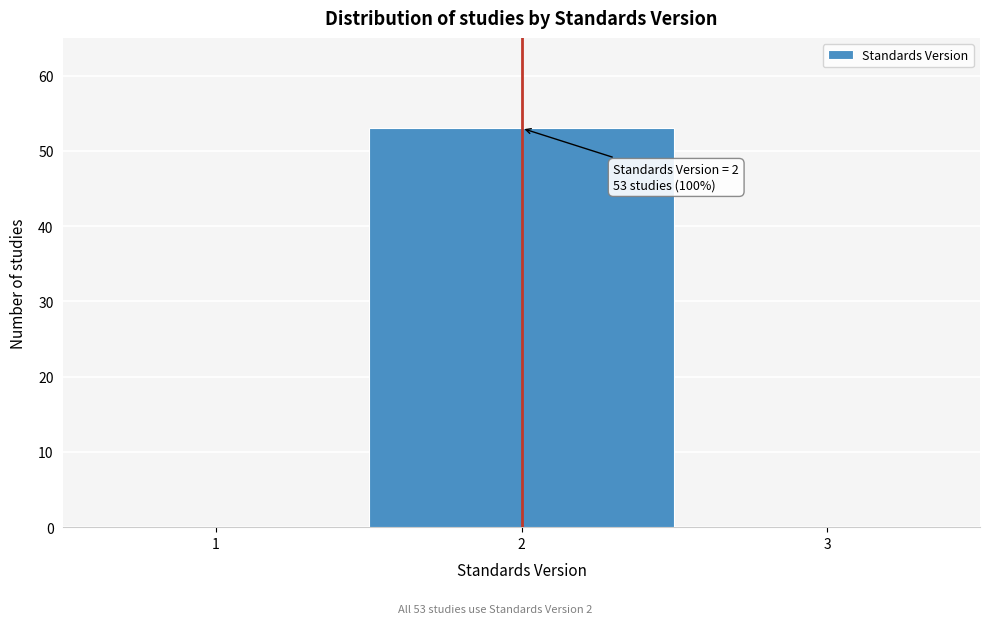

Which range on the x-axis has the tallest bar?

1.5 to 2.5